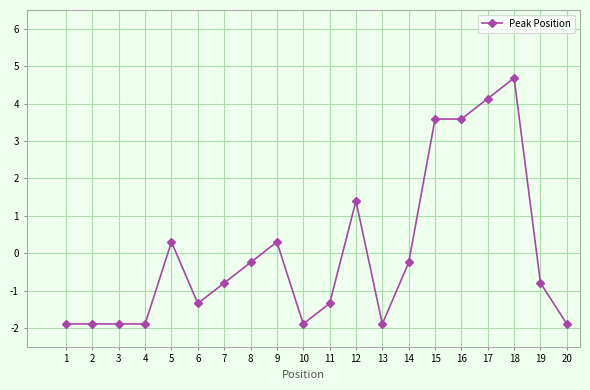

Which category has the highest value across all series?

18